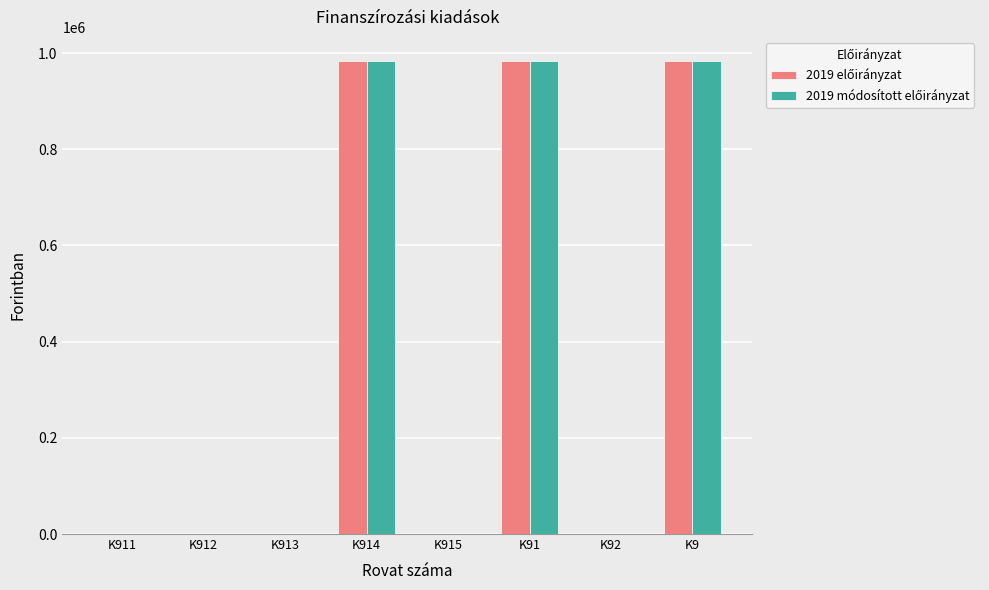

What is the greatest value displayed?

984540